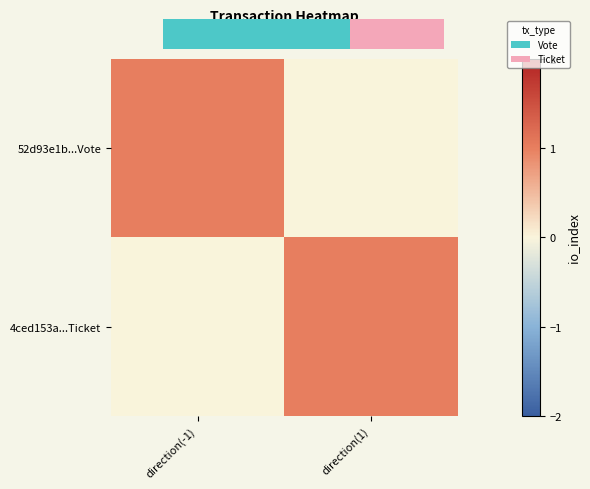

Rank the series at direction(-1) from highest to lowest value.

52d93e1b...Vote, 4ced153a...Ticket